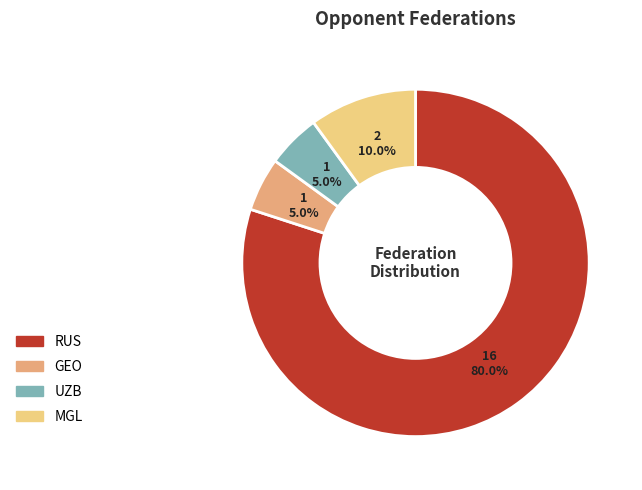

How many segments does this pie chart have?

4